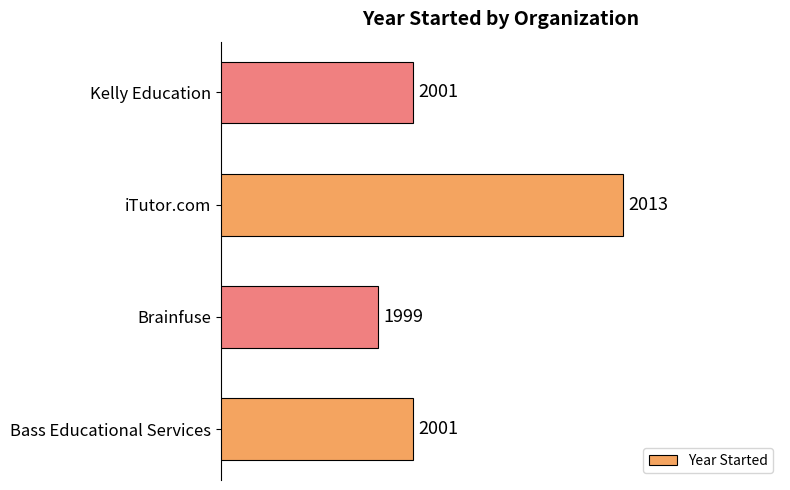

Are the bars grouped side by side (vs. stacked)?

No